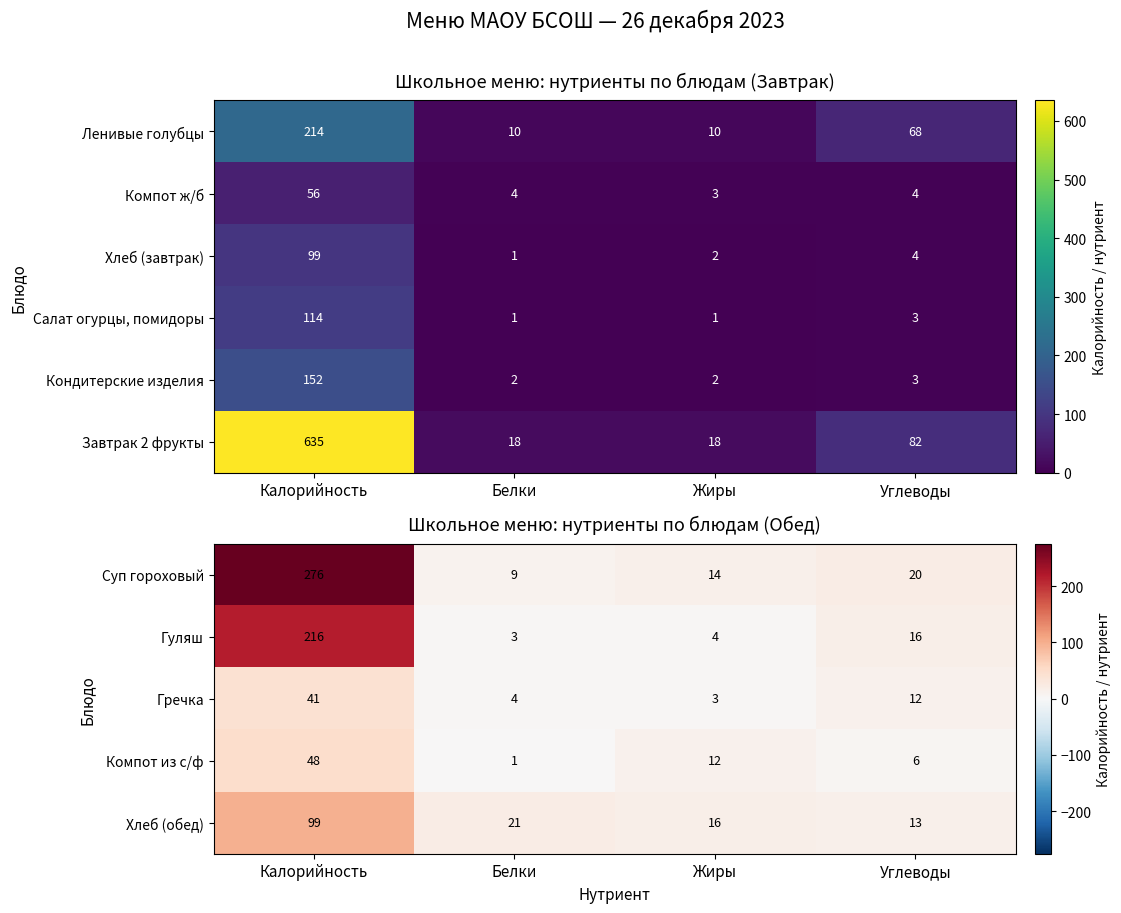

The value of Хлеб (завтрак) at Белки is 1. True or false?

True